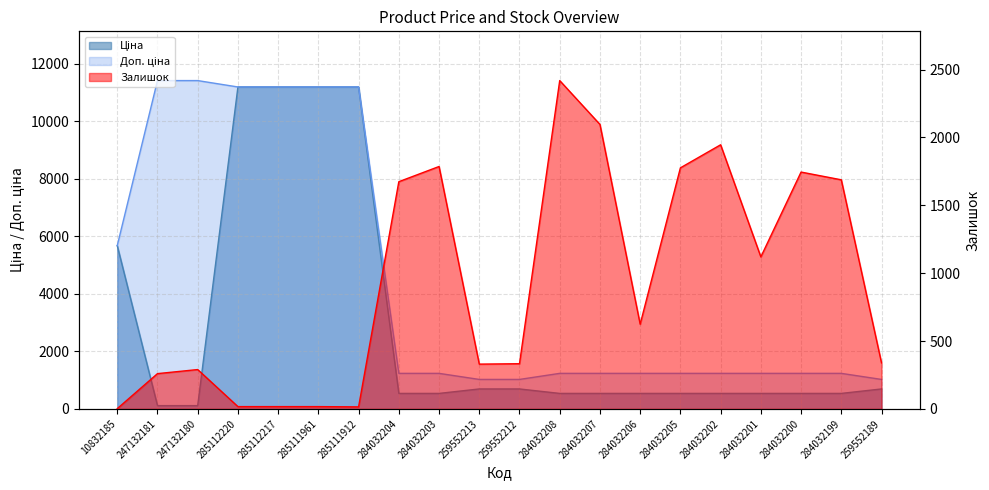

What is the minimum value shown in the chart?

2.0